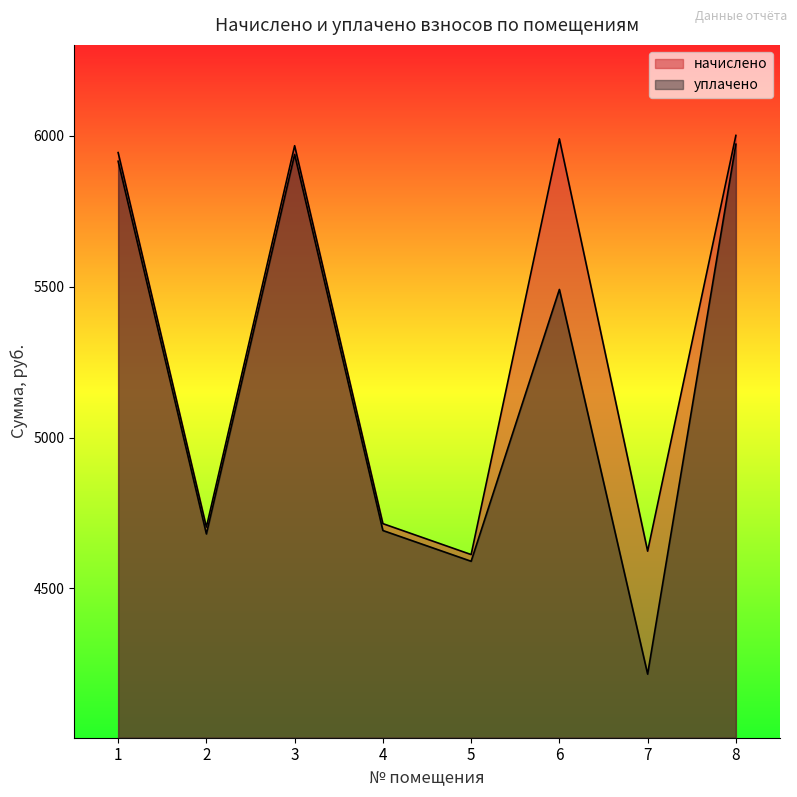

What is the smallest value displayed?

4215.9